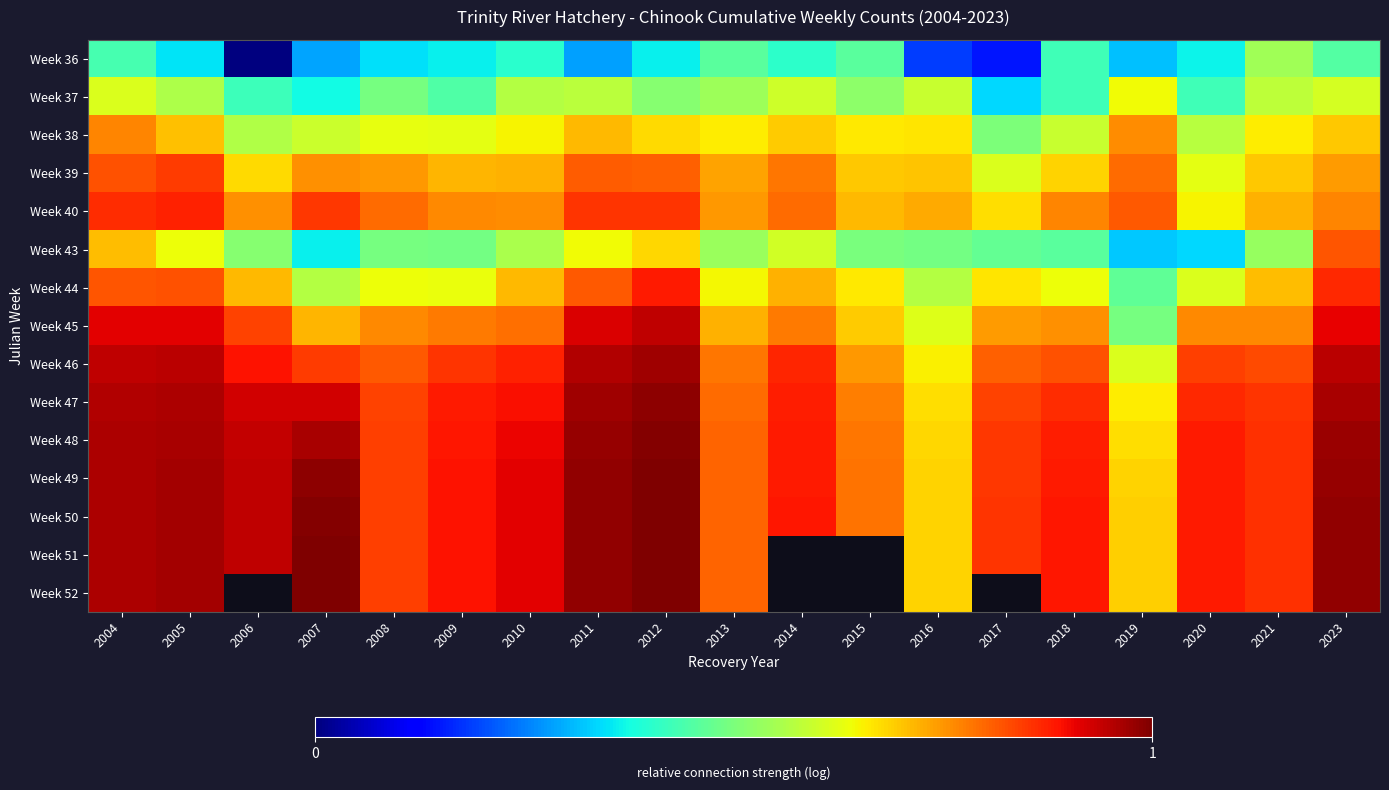

Which label corresponds to the largest value in the chart?

2007